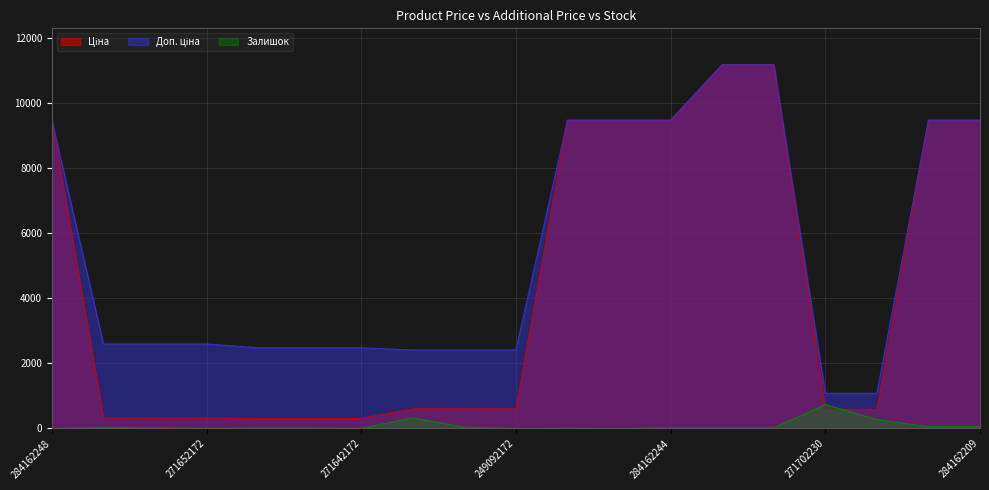

What is the spread (max minus min) of values at 249092172?

2414.8